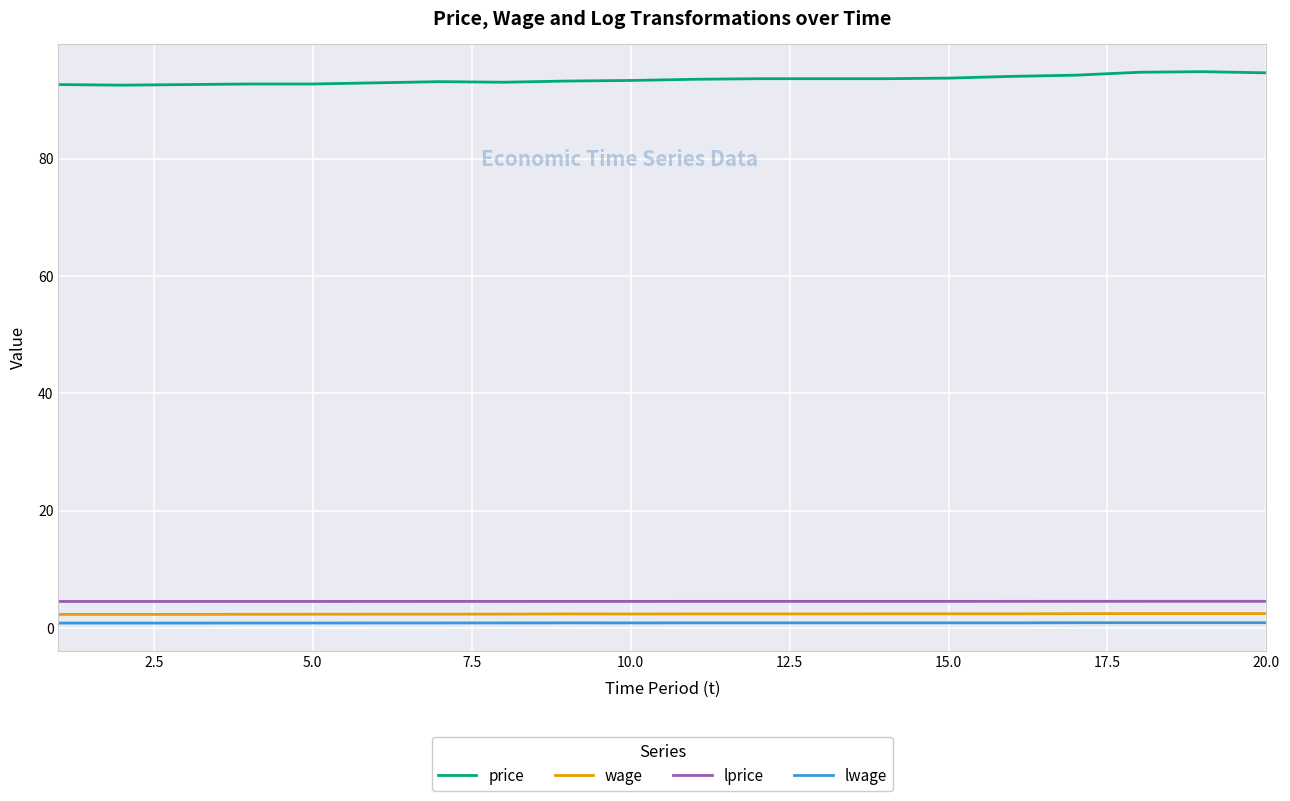

Which series has the largest total across all categories?

price